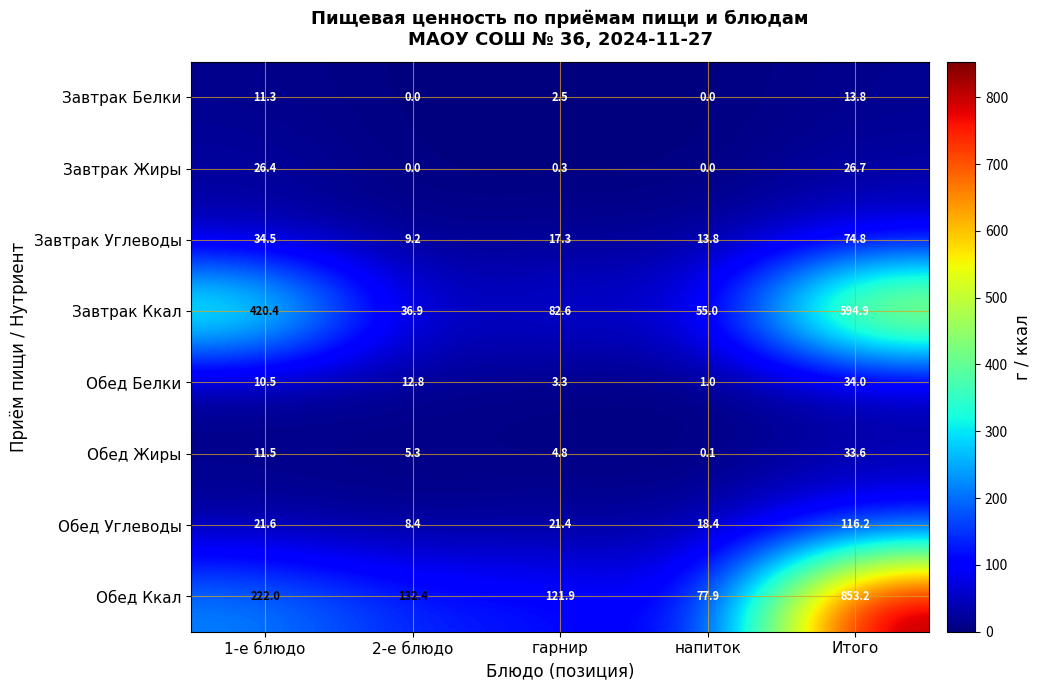

How many data points in Завтрак Углеводы are above 17?

3